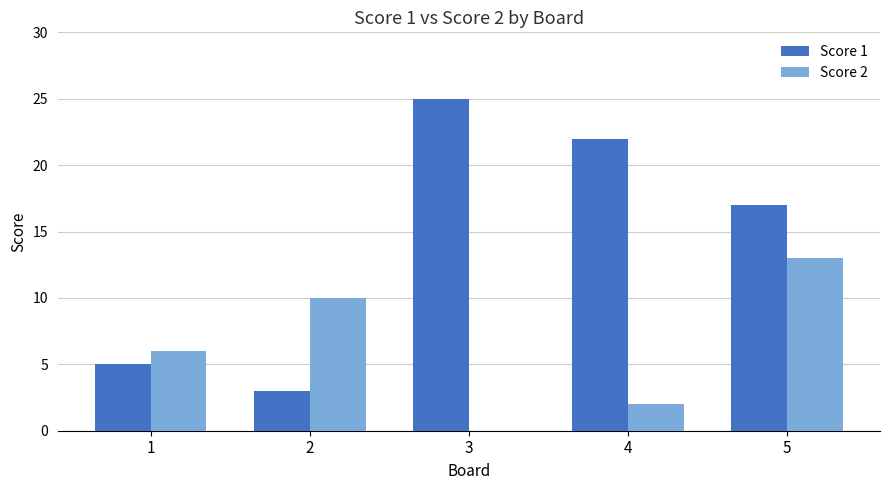

Is the value of Score 2 at 1 greater than the value of Score 1 at 3?

No